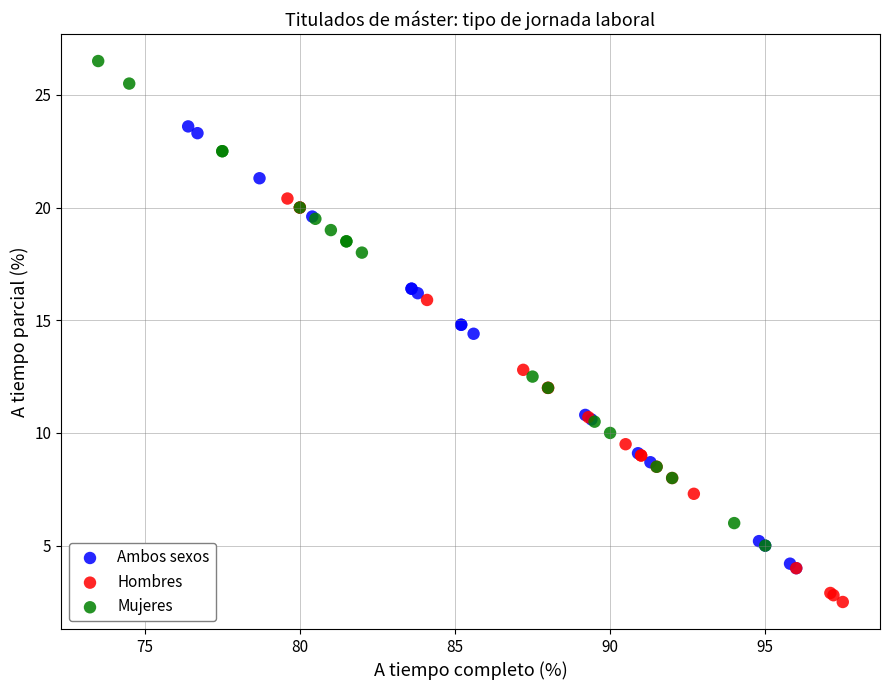

Which series contains the highest Y value?

Mujeres